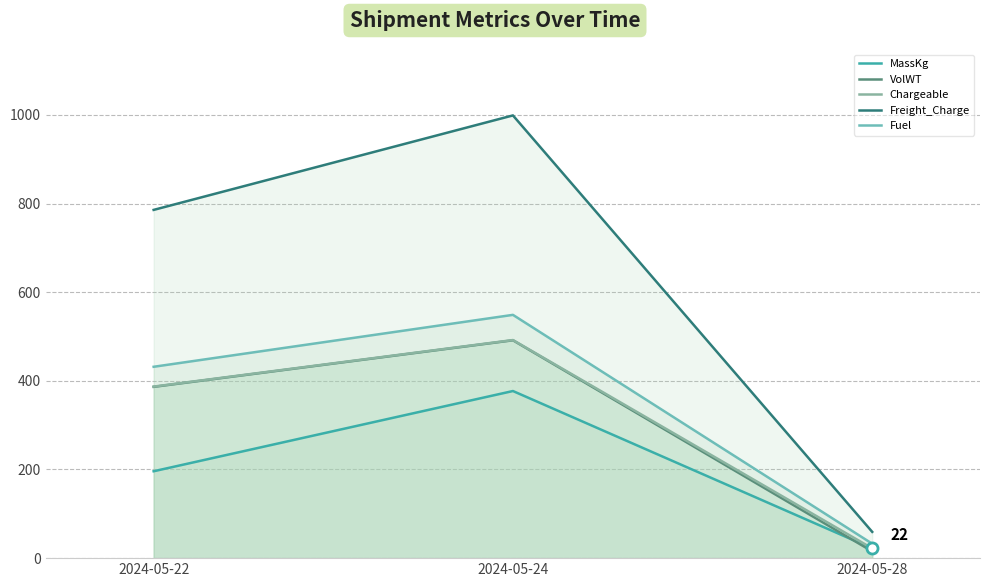

At which category does the chart reach its minimum across all series?

2024-05-28